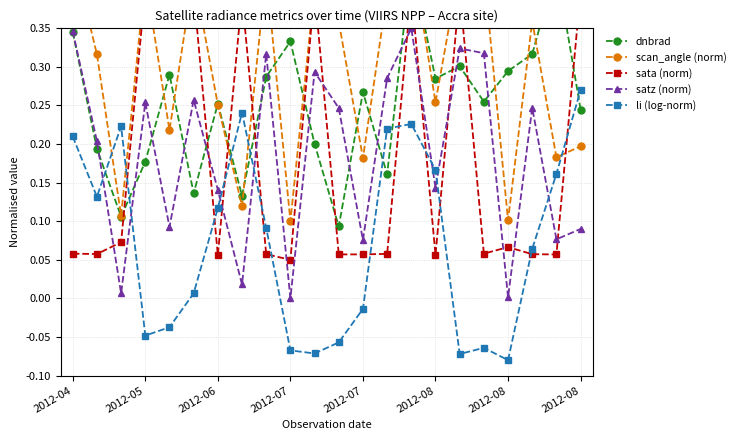

Is this an area chart (filled region under the line)?

No